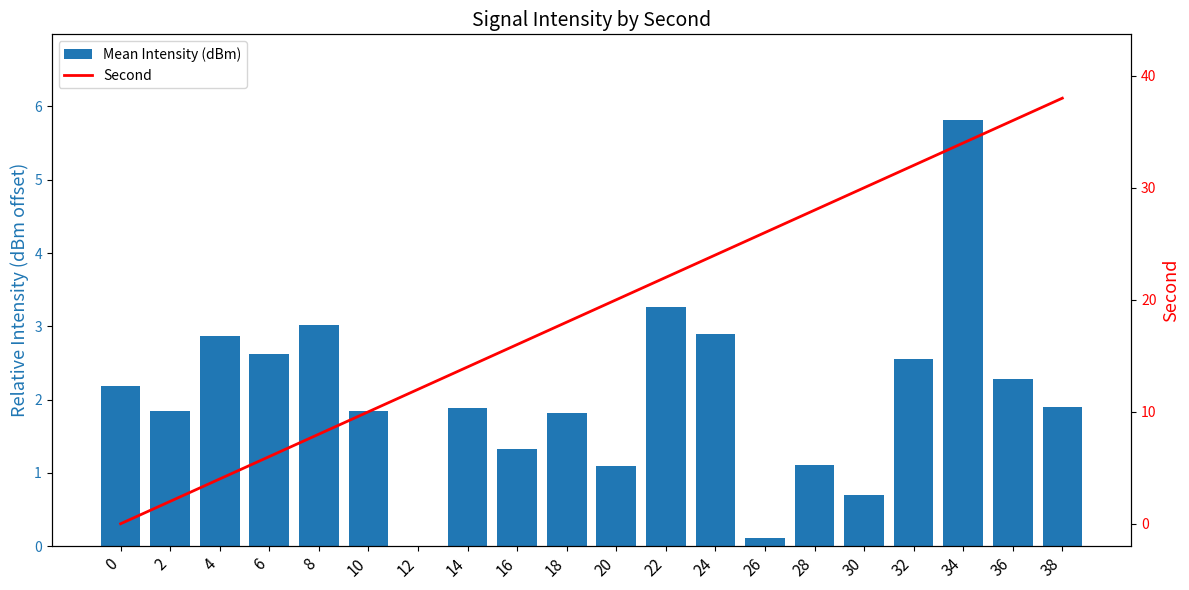

At how many categories does at least one series exceed 37?

1